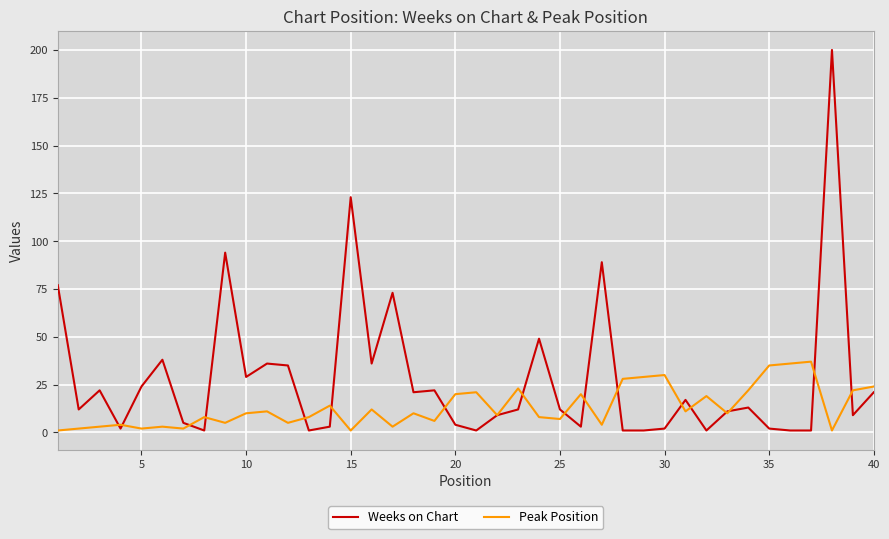

Count the number of categories in the chart.

40